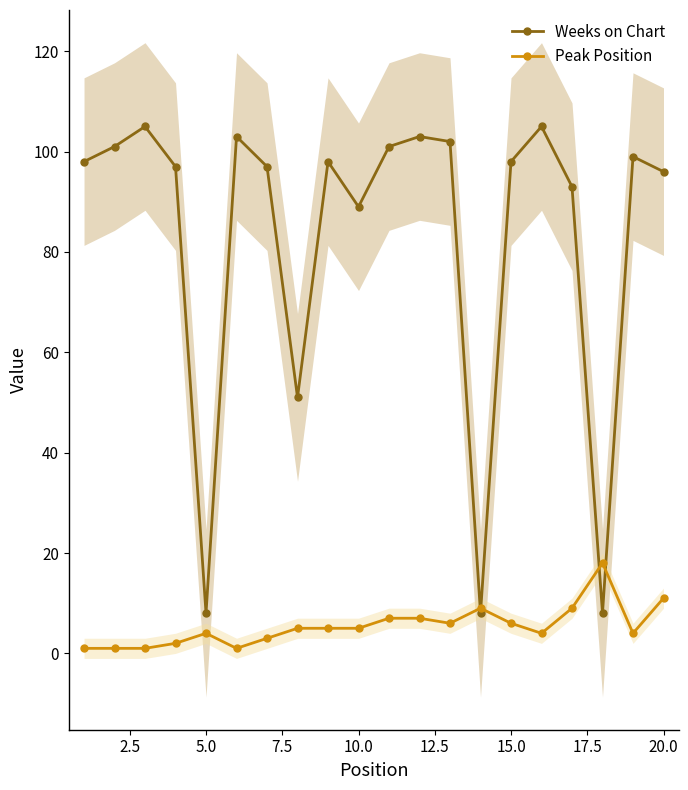

After their last crossing, which series has the higher values: Weeks on Chart or Peak Position?

Weeks on Chart